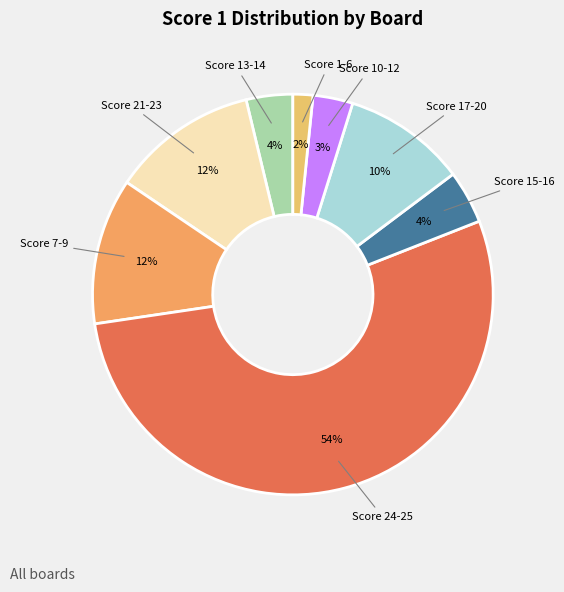

To the nearest percent, what portion does Score 21-23 represent?

12%